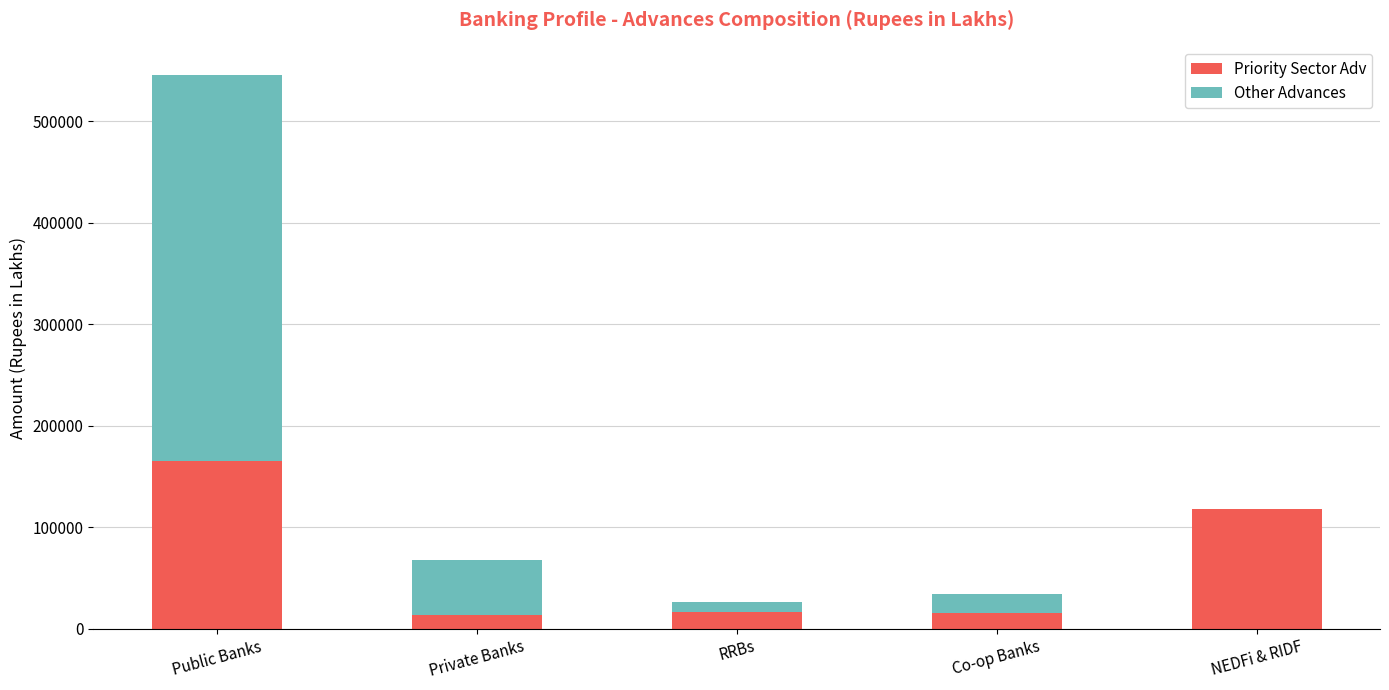

At which category is the sum across all series the highest?

Public Banks